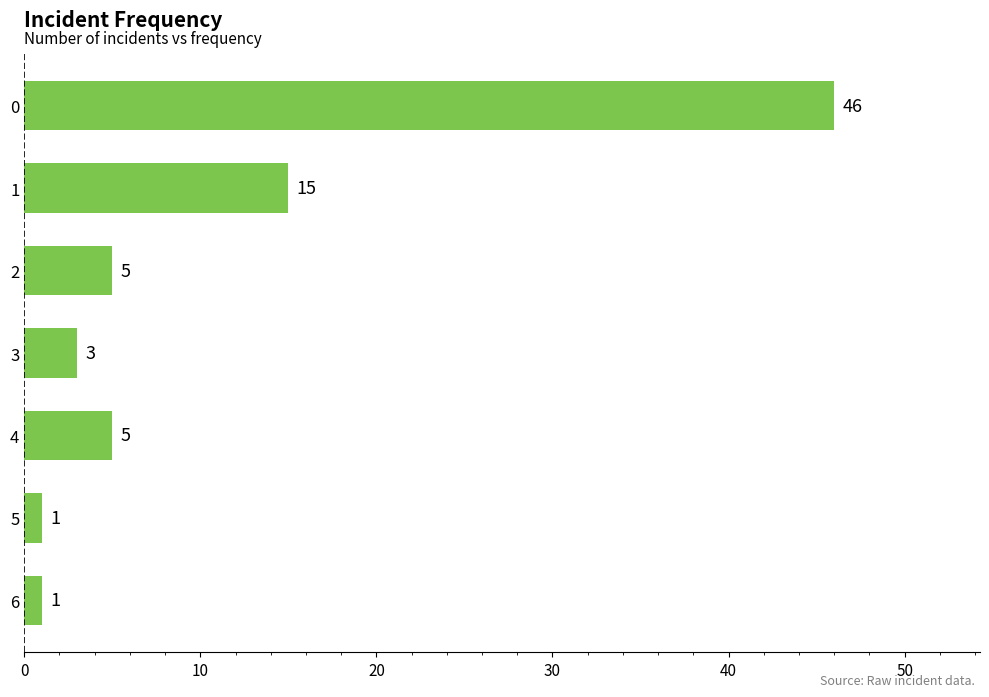

Does the chart contain stacked bars?

No